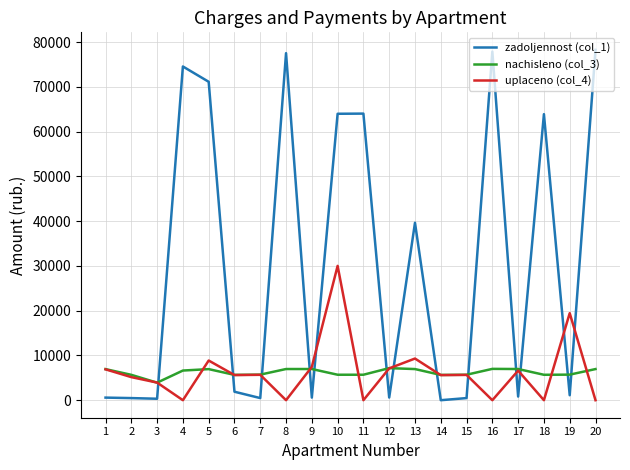

At which category is the sum across all series the highest?

10